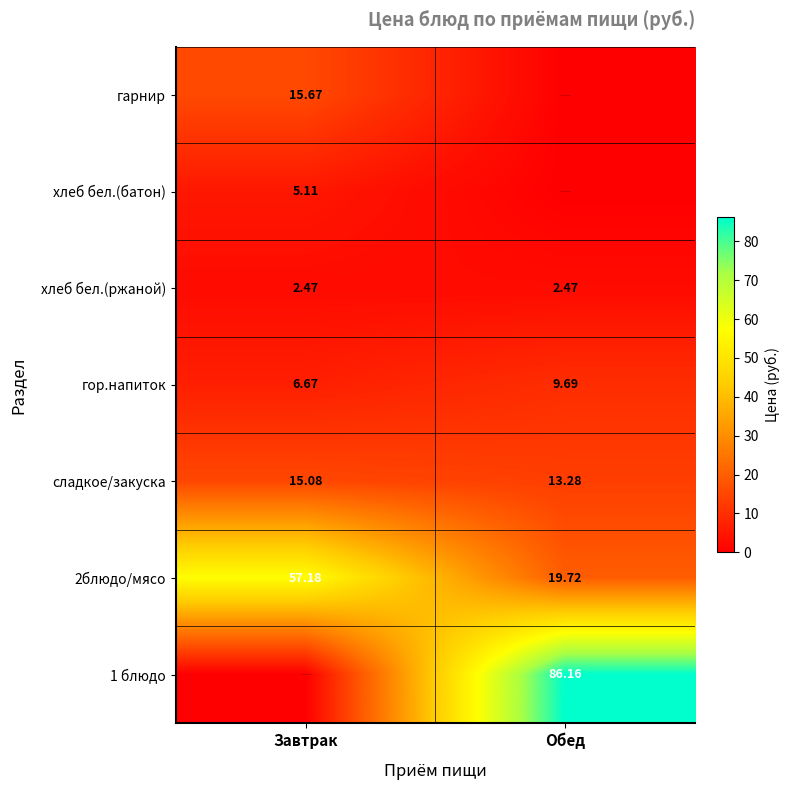

Is the value of 2блюдо/мясо at Обед greater than the value of хлеб бел.(батон) at Завтрак?

Yes